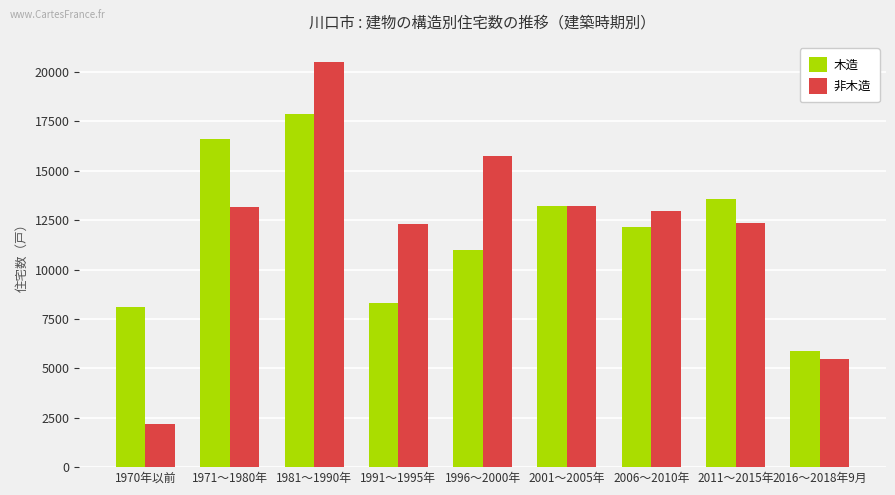

Are the bars horizontal?

No